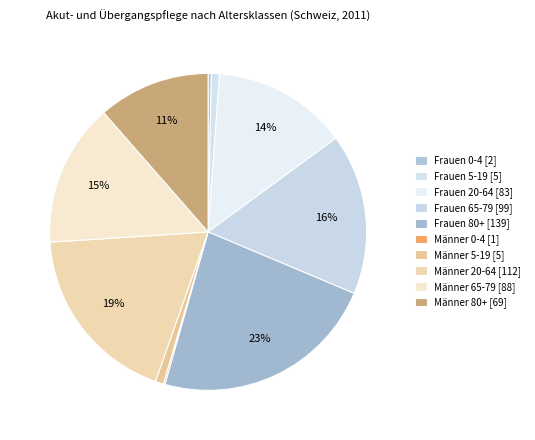

Is the sum of Männer 0-4 and Männer 5-19 greater than half?

No